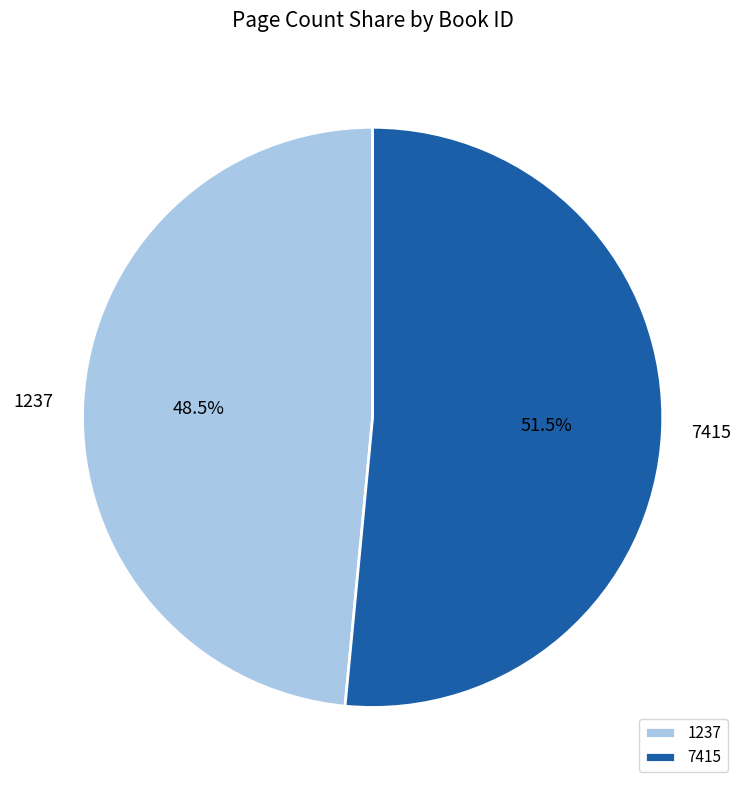

Which has a higher value, 7415 or 1237?

7415